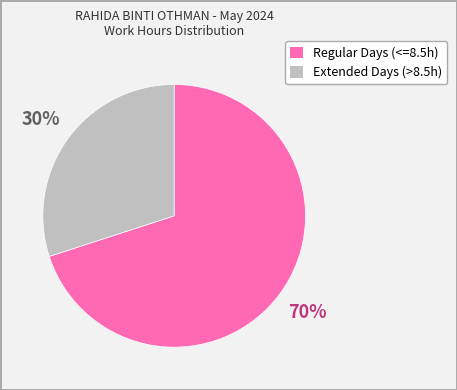

To the nearest percent, what is the difference between the largest and smallest slice percentages?

40%